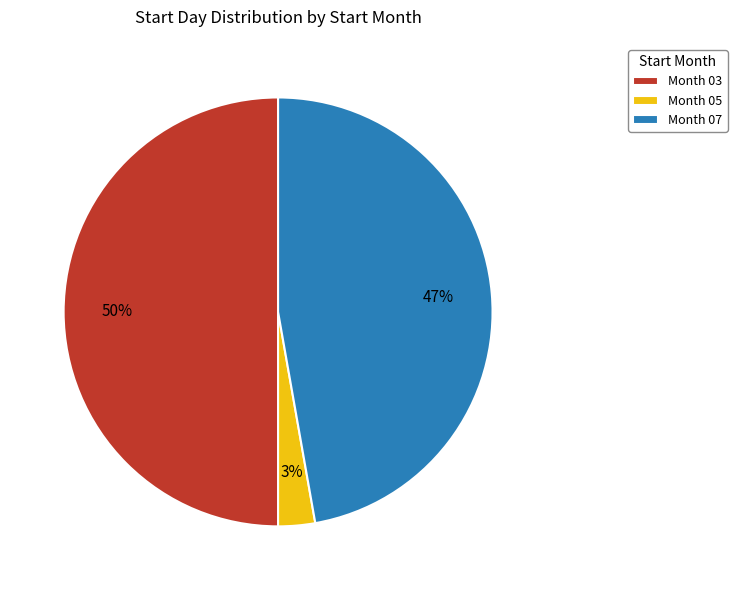

Which has a higher value, Month 07 or Month 03?

Month 03